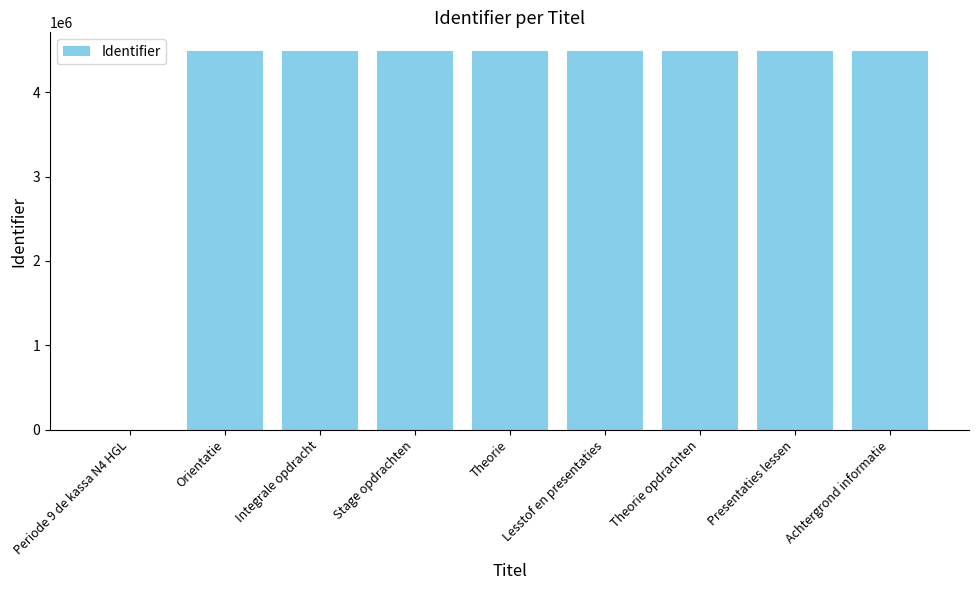

Is it true that the value at Orientatie is 1430215?

False